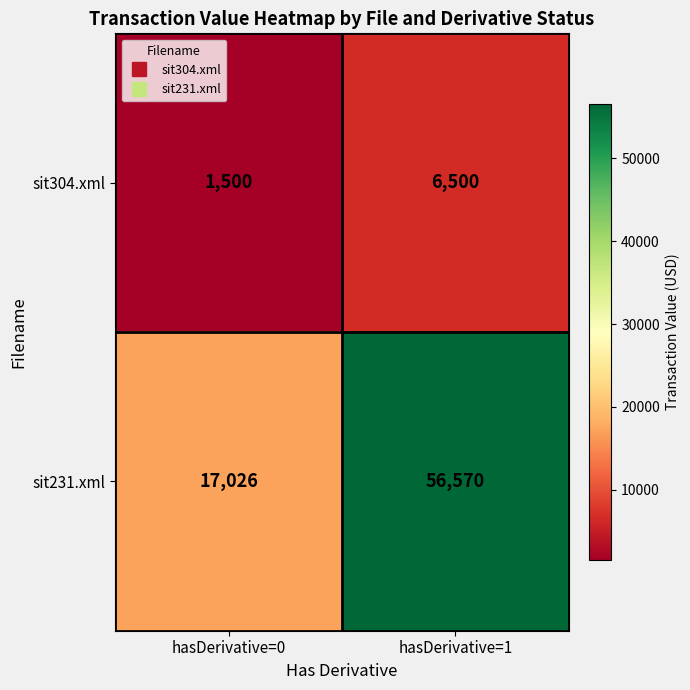

How many categories are shown in the chart?

2